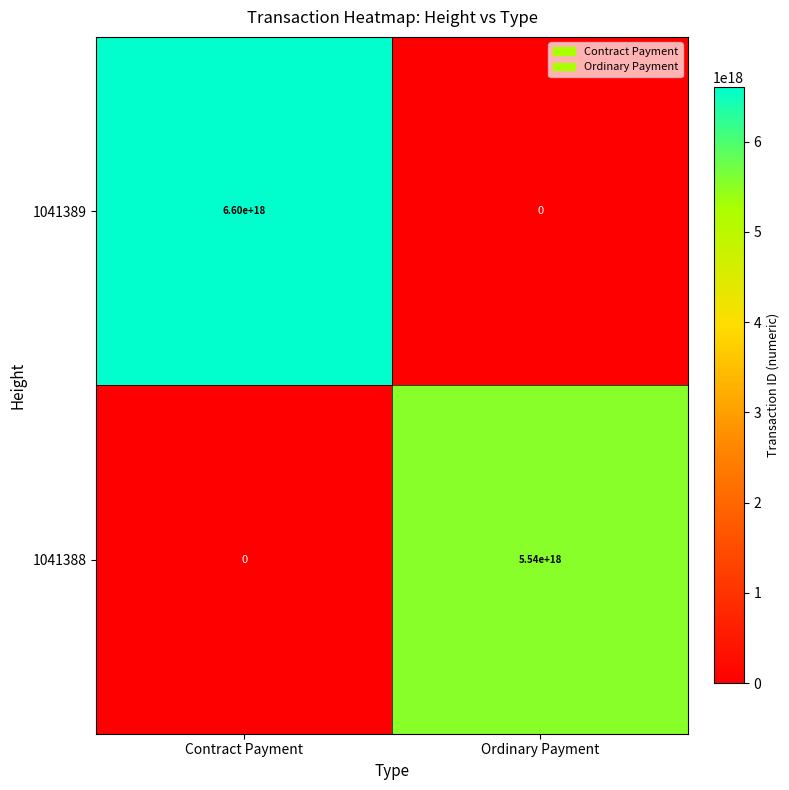

At which label is 1041389 closest to 3300000000000000000?

Contract Payment